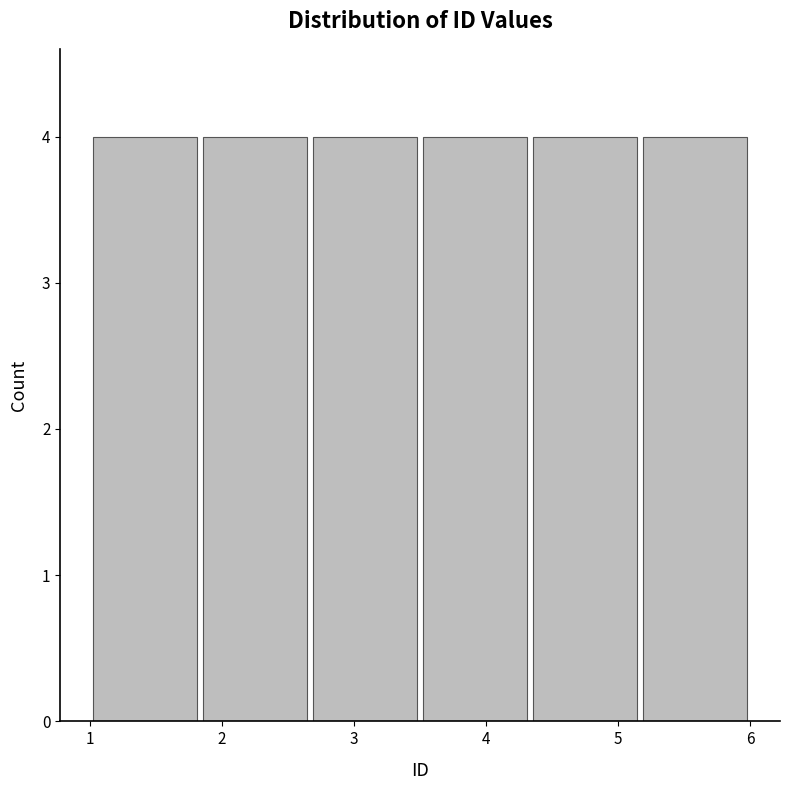

Reading left to right, transcribe this chart: for each bar, give the range it covers on the x-axis and its height. Neither the bar edges nor the heights are printed on the chart, so give them approximately, as read against the axes.

1.0 to 1.8: 4
1.8 to 2.7: 4
2.7 to 3.5: 4
3.5 to 4.3: 4
4.3 to 5.2: 4
5.2 to 6.0: 4